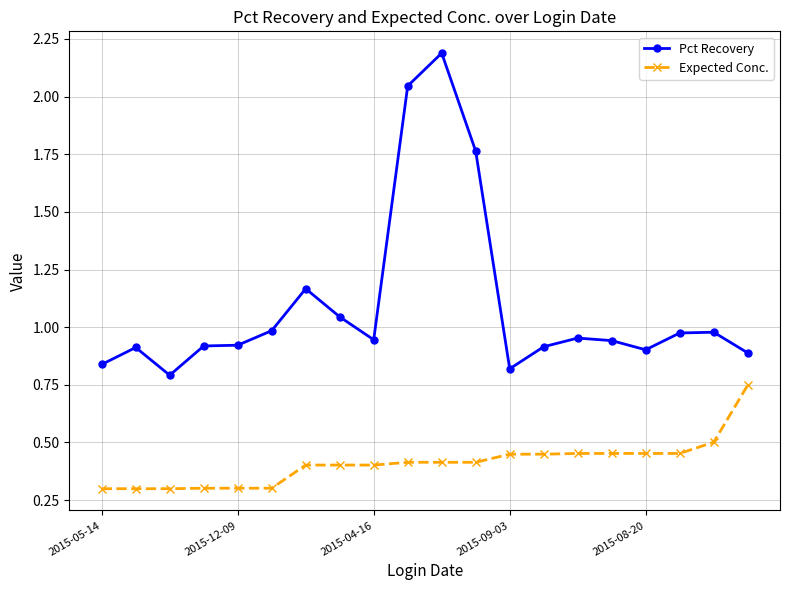

What is the sum of all Expected Conc. values?

8.2